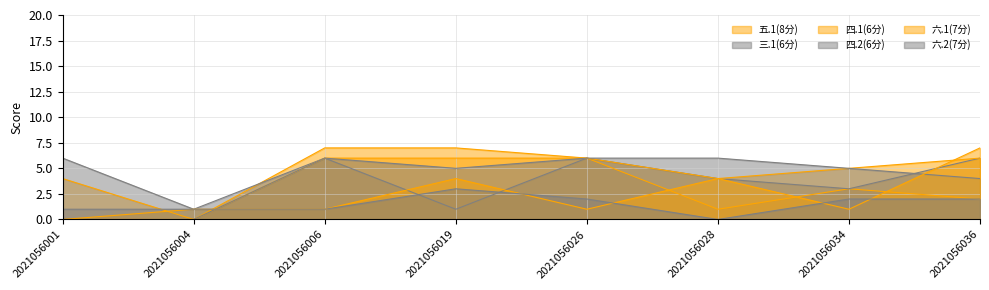

Does the chart have visible grid lines?

Yes